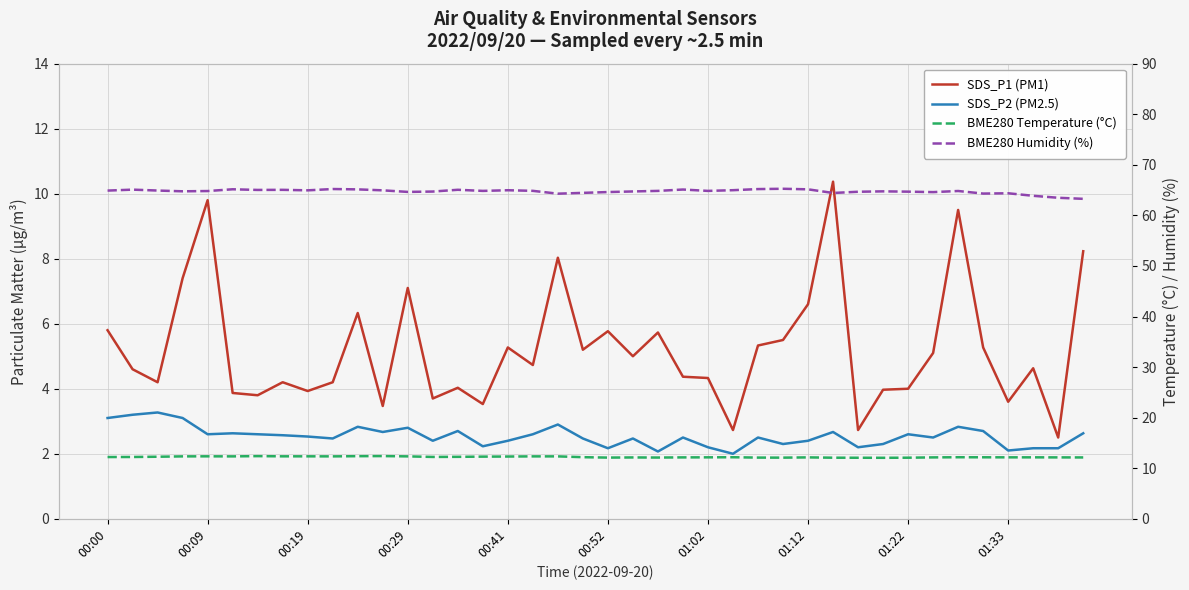

Is it true that BME280 Humidity (%) equals 42.5 at 35?

False